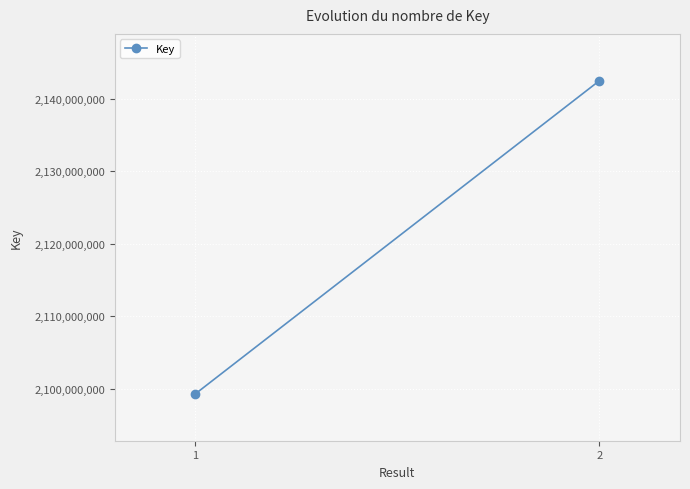

Reading left to right, what are all the values shown in this chart?

2099305725	2142496364